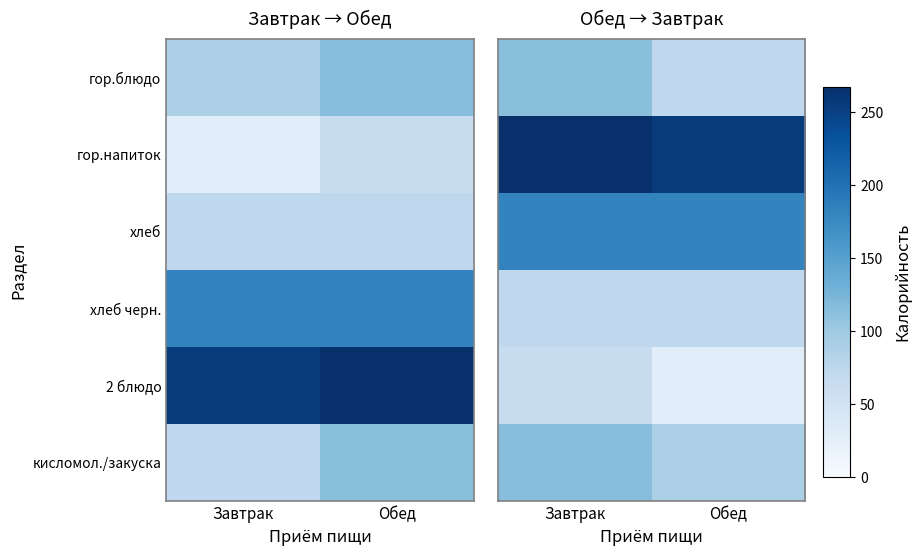

At which category does the chart reach its minimum across all series?

Обед